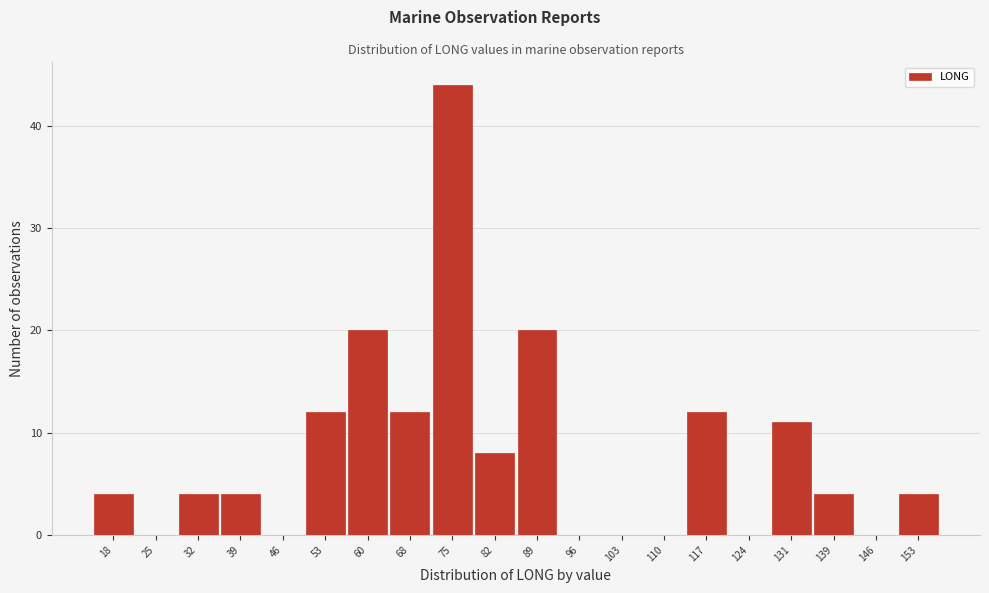

Reading right to left, extract all data points from this chart.

153=4	146=0	139=4	131=11	124=0	117=12	110=0	103=0	96=0	89=20	82=8	75=44	68=12	60=20	53=12	46=0	39=4	32=4	25=0	18=4